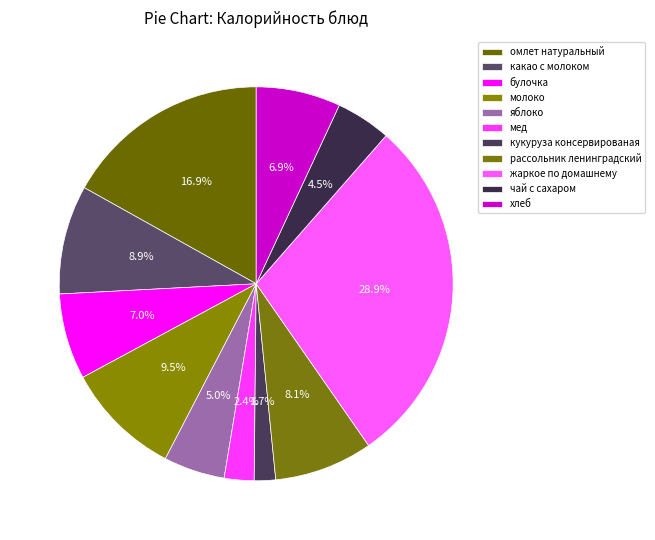

Which category has the smallest portion of the pie?

кукуруза консервированая